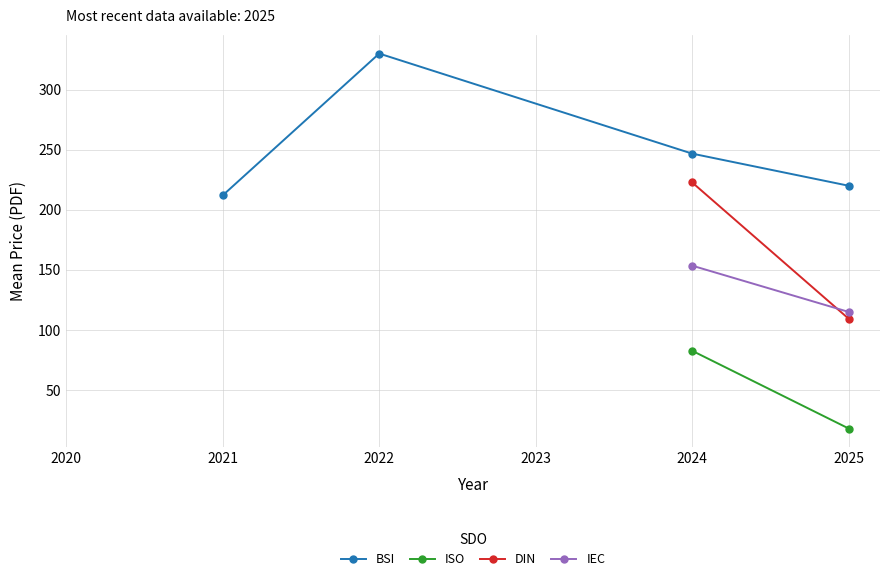

Which category has the highest value in the BSI series?

2022